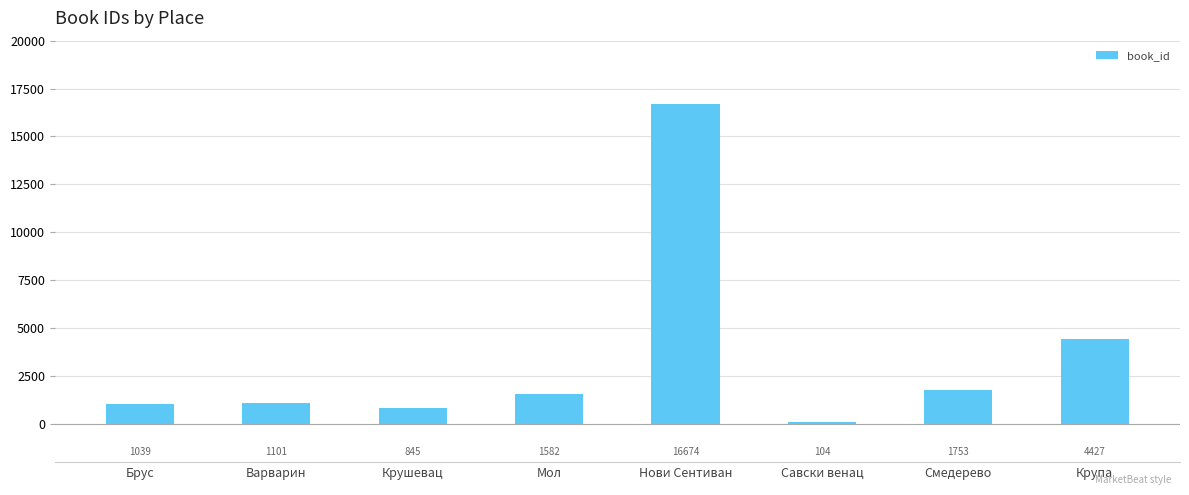

What is the change in value from Савски венац to Крупа?

+4323